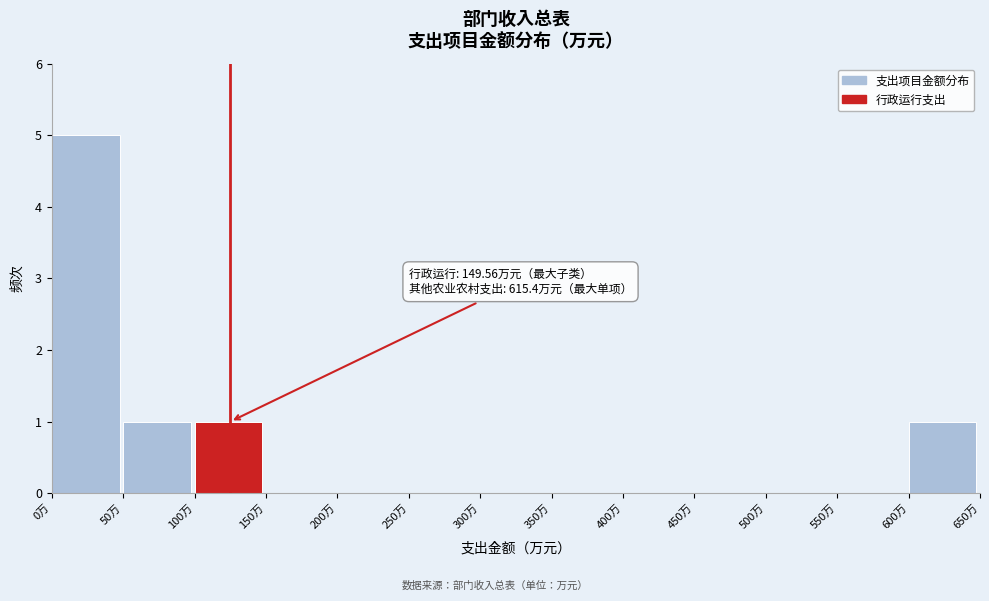

Which range on the x-axis has the tallest bar?

0 to 50